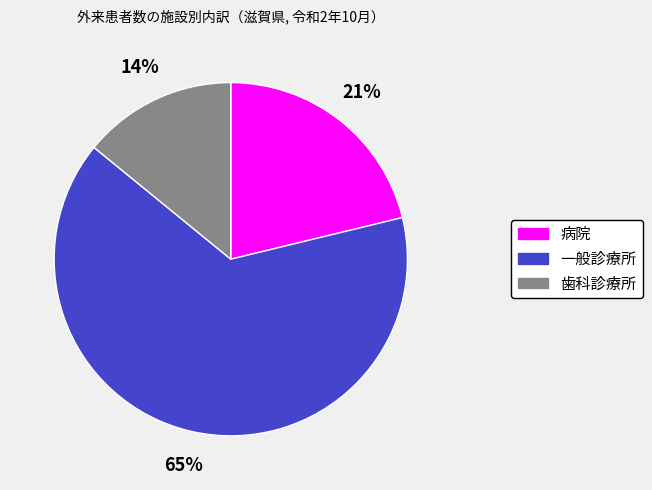

Which has a higher value, 病院 or 歯科診療所?

病院